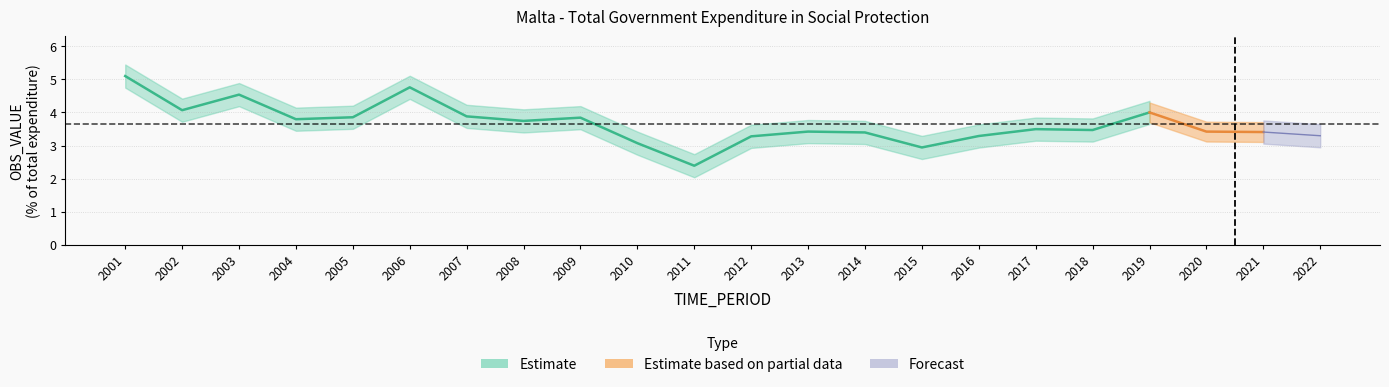

Count the number of values greater than 3.

20